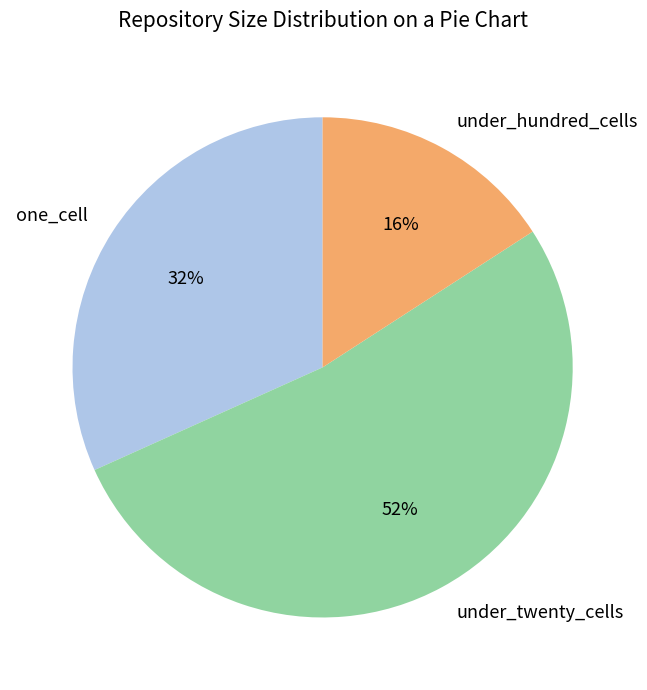

How many slices are in this pie chart?

3